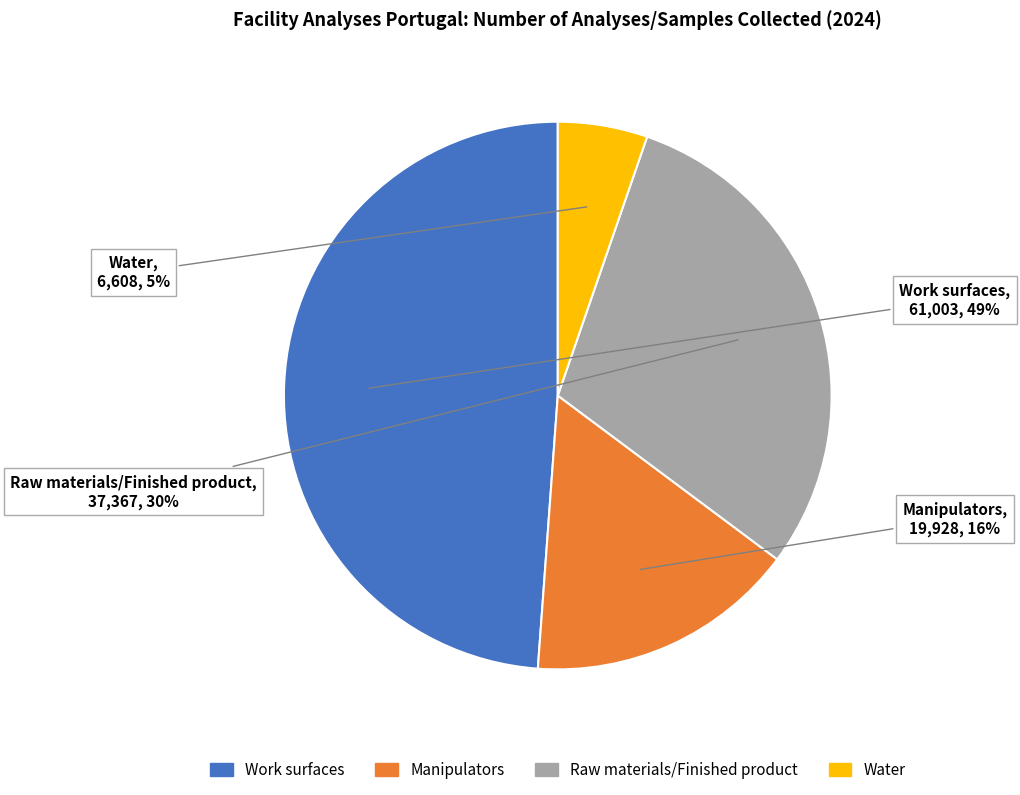

To the nearest percent, what is the combined percentage of Raw materials/Finished product and Work surfaces?

79%